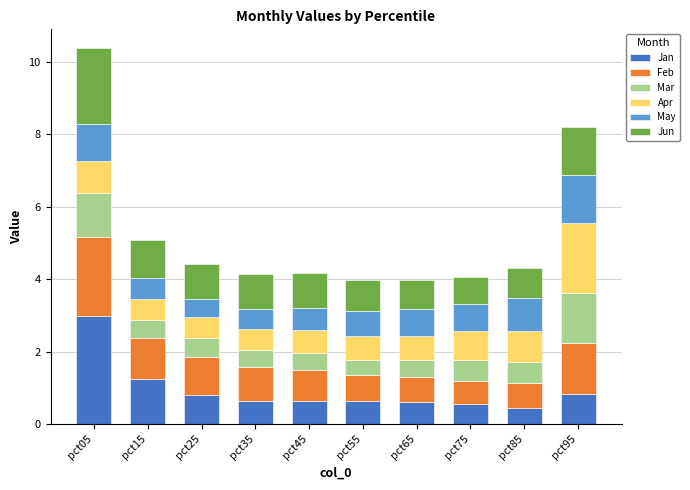

What is the sum of the Jan values at pct65 and pct75?

1.2